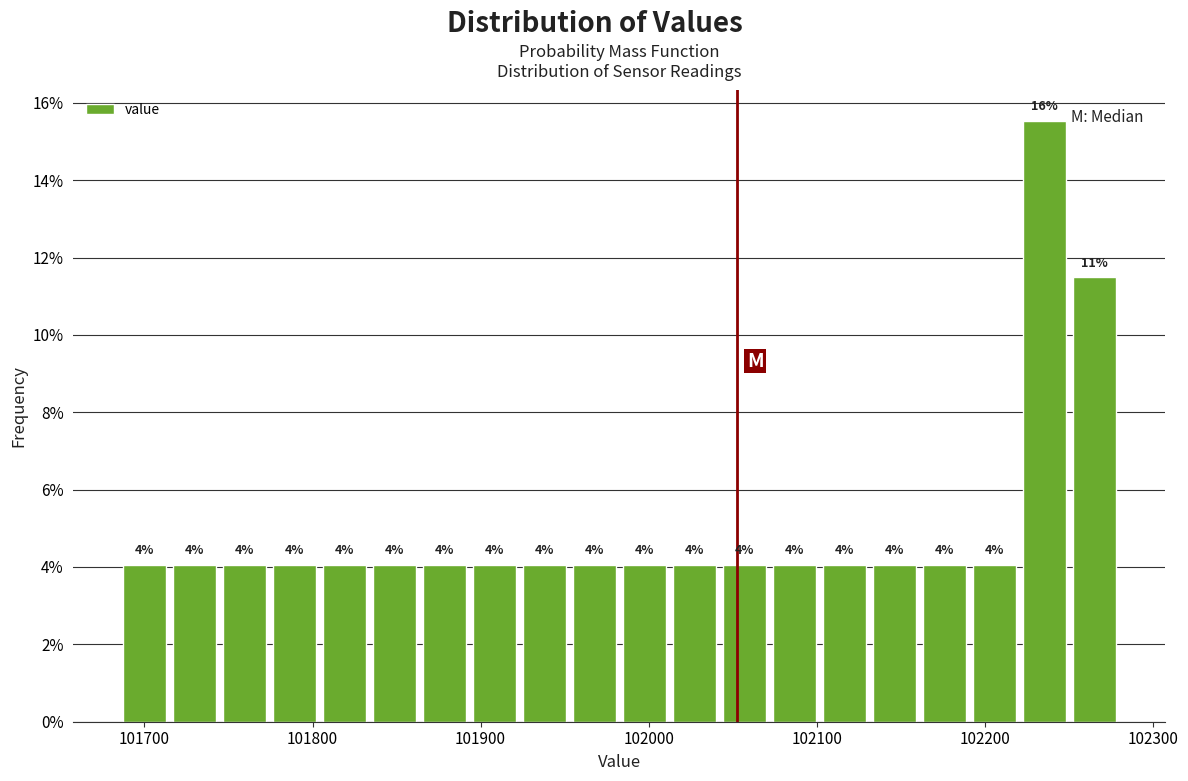

Around what value on the x-axis is the tallest bar? Give the approximate position of its centre, as read against the axis.

102240